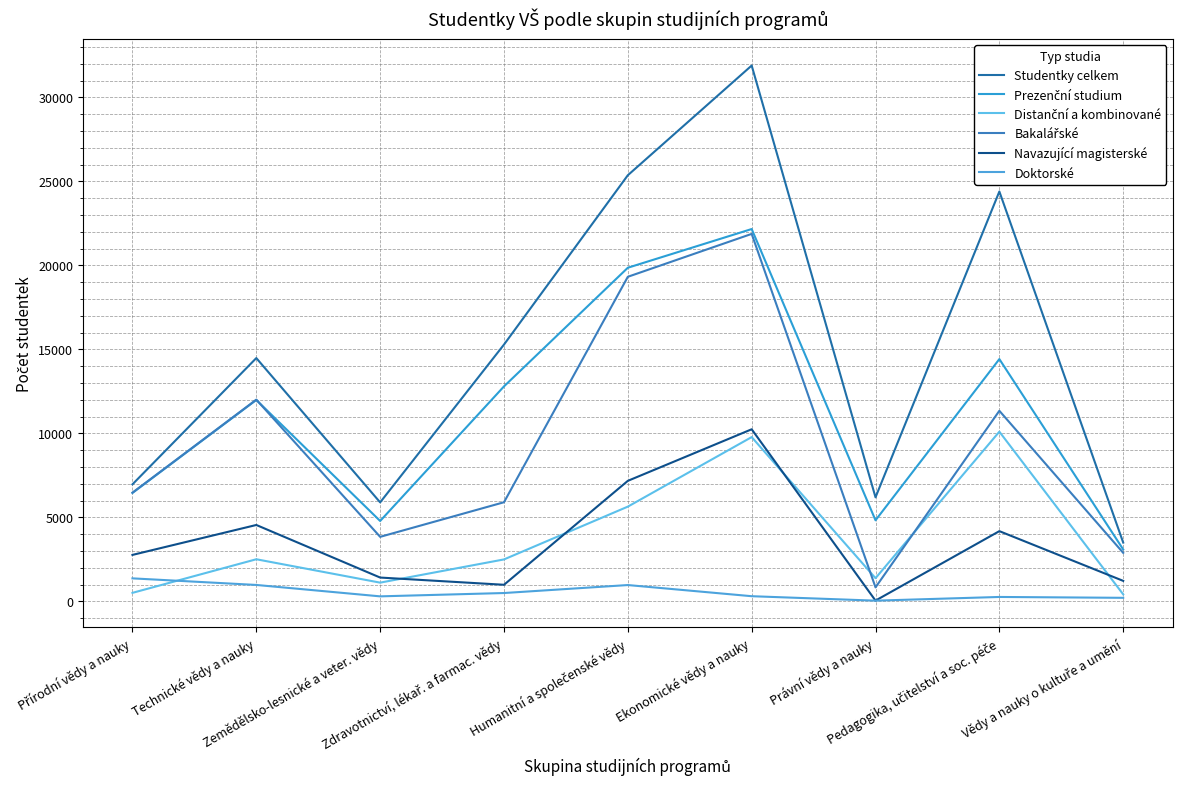

The Distanční a kombinované series shows 210 at Vědy a nauky o kultuře a umění. True or false?

False